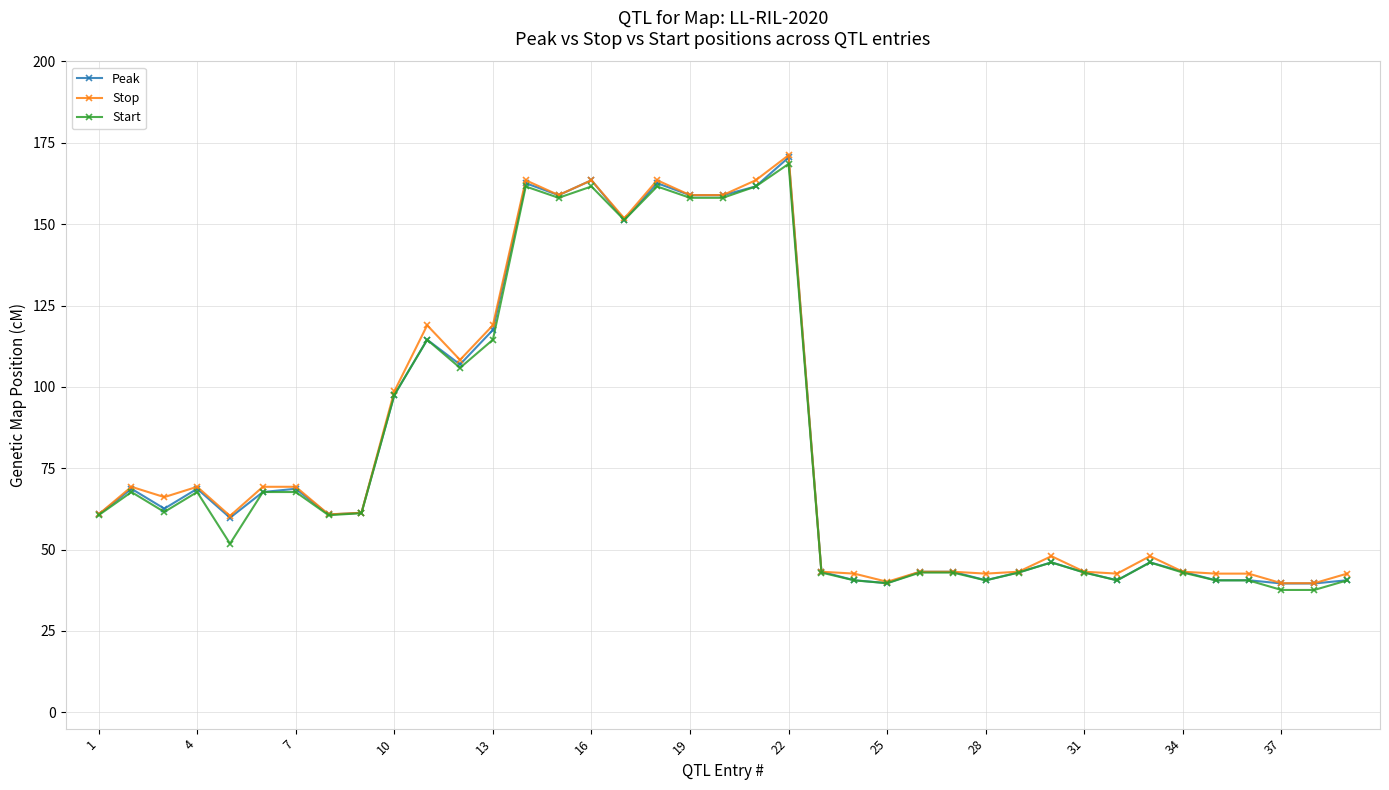

At how many categories does at least one series exceed 80?

13